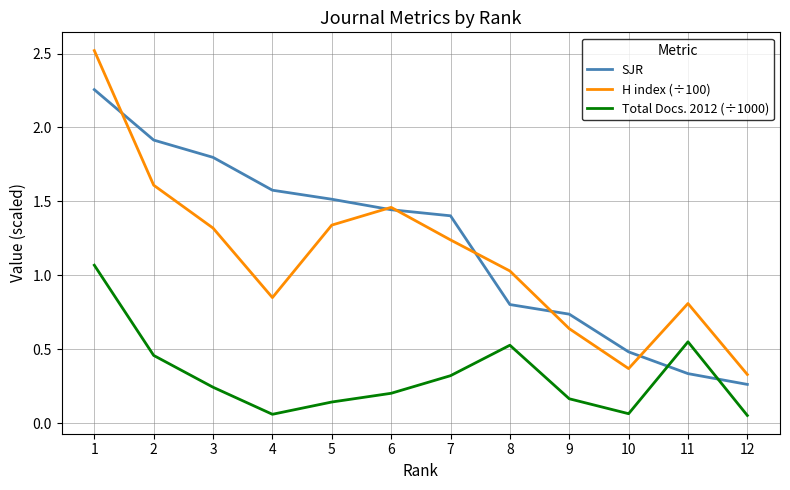

Between 6 and 10, which series saw the biggest shift?

H index (÷100)